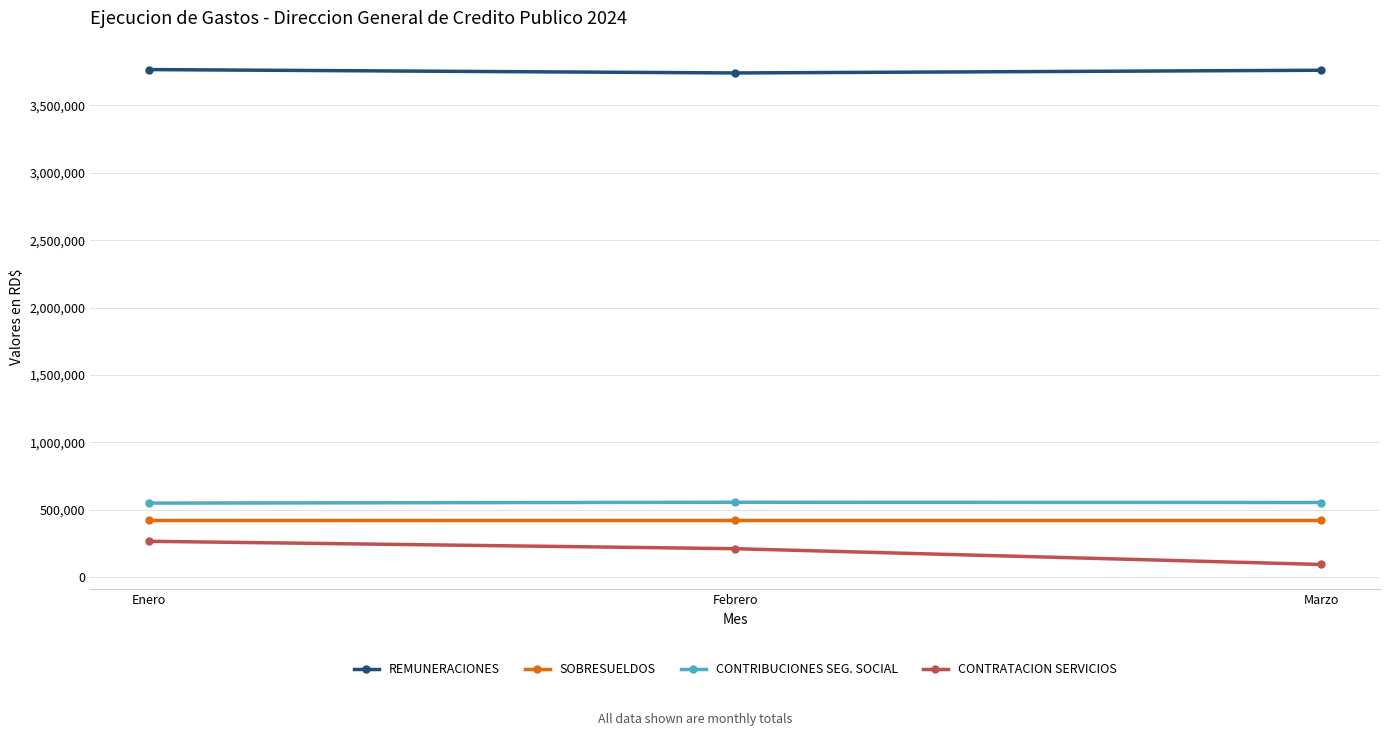

What is the difference between the highest and lowest values at Febrero?

3528017.3